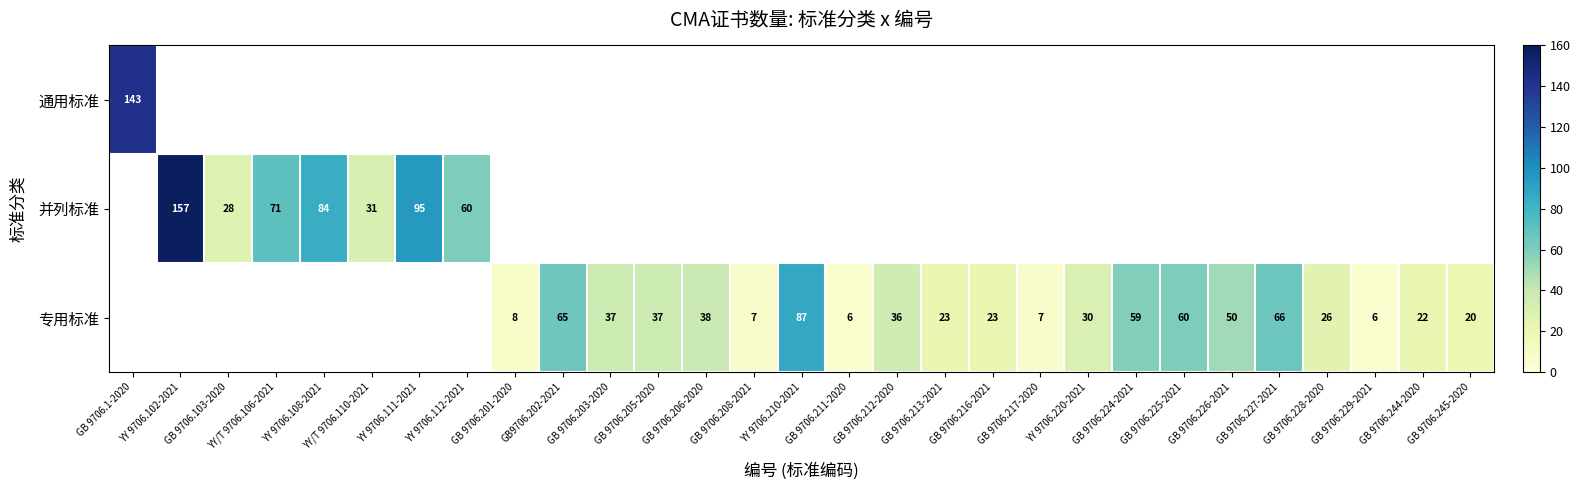

How many categories are shown in the chart?

29